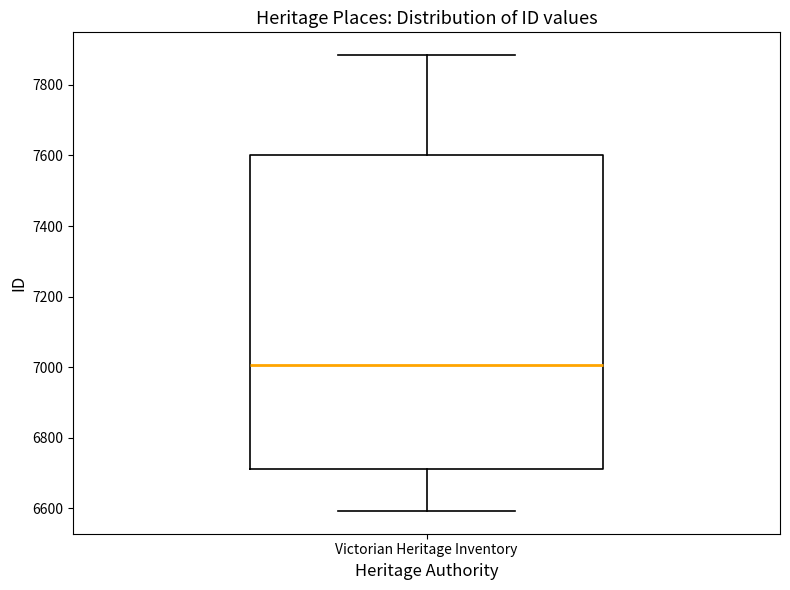

Transcribe this box plot: give where the median line is, the range the box spans, and where the two whiskers end, as read against the y-axis. The values are not printed on the chart, so give them approximately, as read against the axis.

median 7000, box 6720 to 7600, whiskers 6600 to 7880